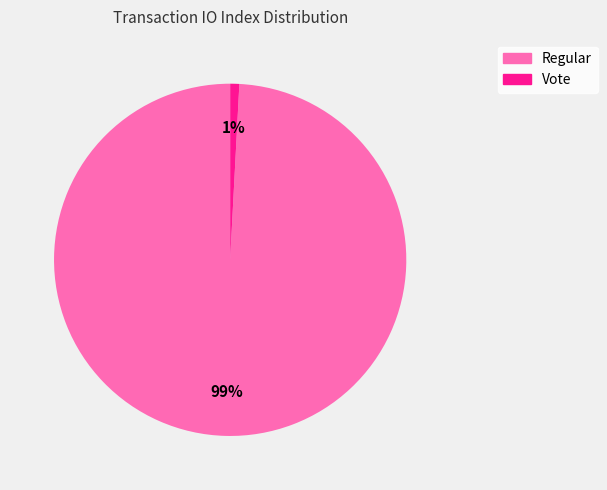

Which category has the smallest portion of the pie?

Vote